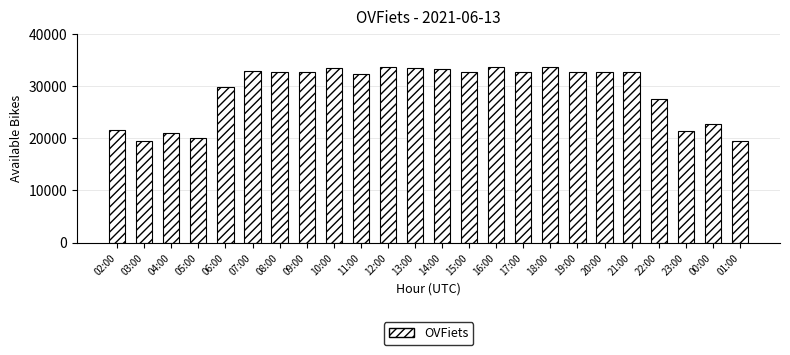

What is the change in value from 09:00 to 10:00?

+706